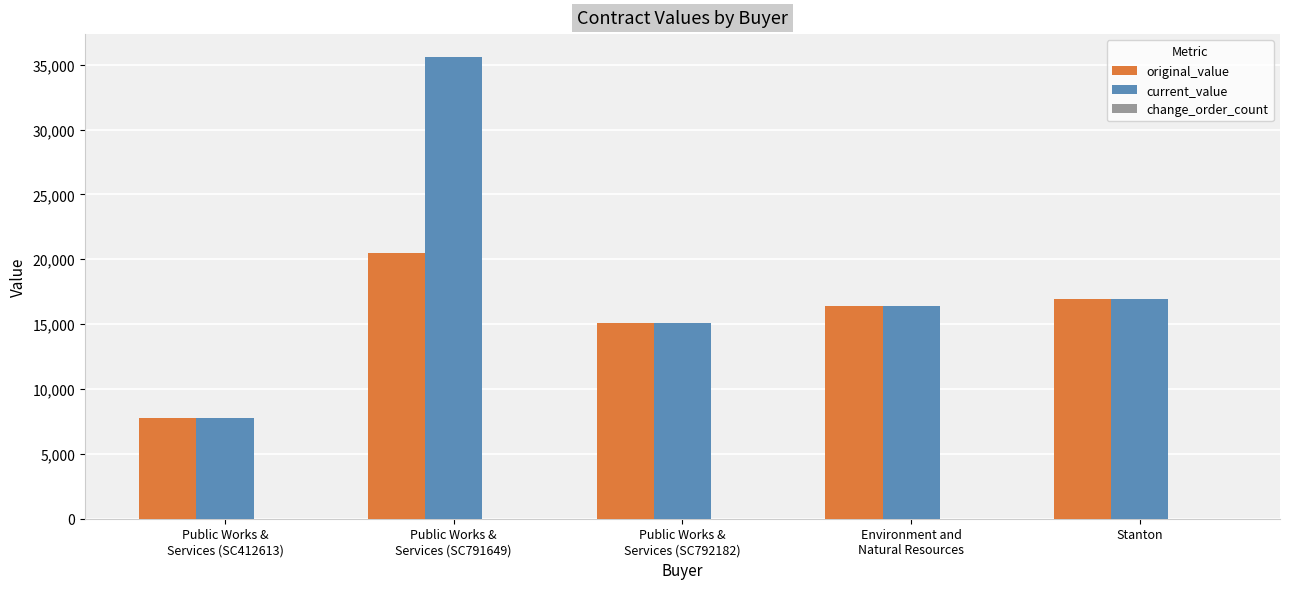

How many series are shown in this chart?

3